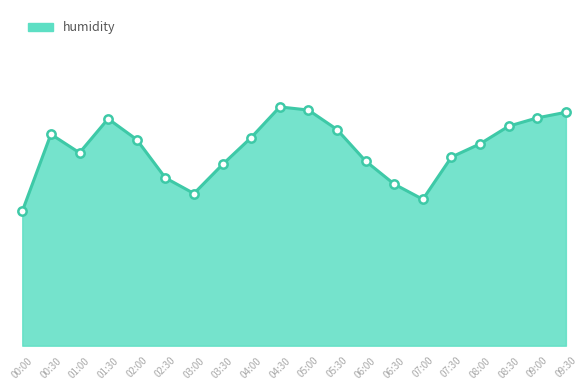

Does the chart display data point markers on the line(s)?

No